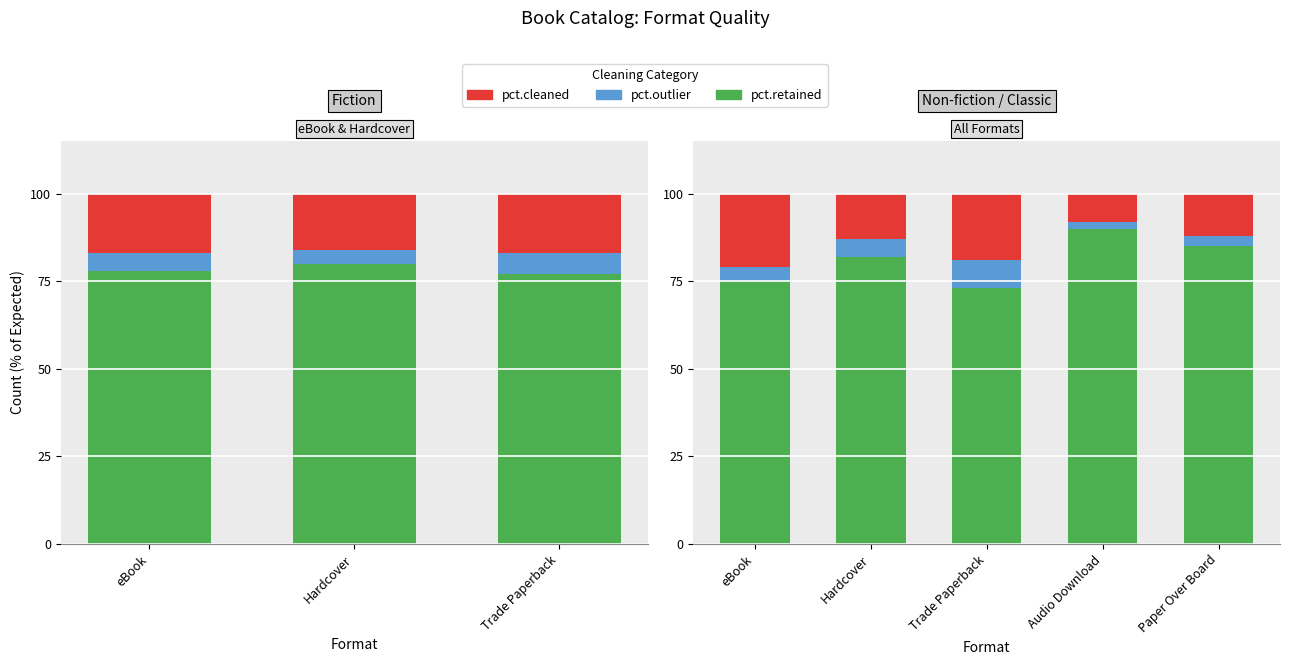

At how many categories does at least one series exceed 57?

5